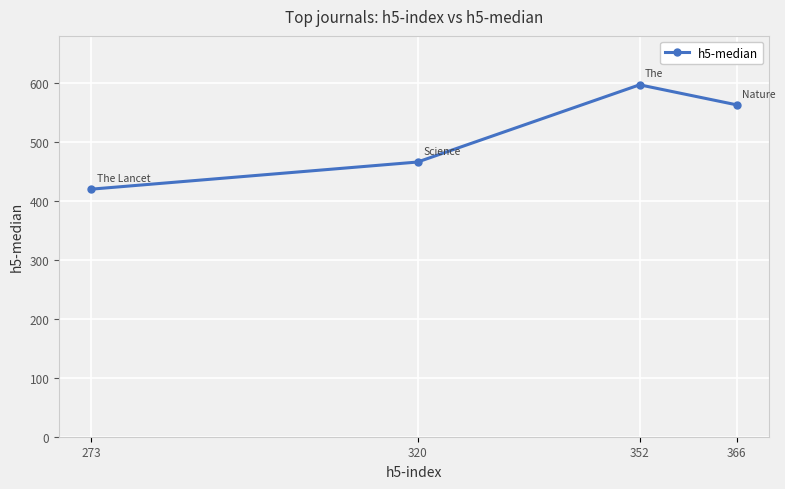

Read the value at 273, to the nearest 10.

420